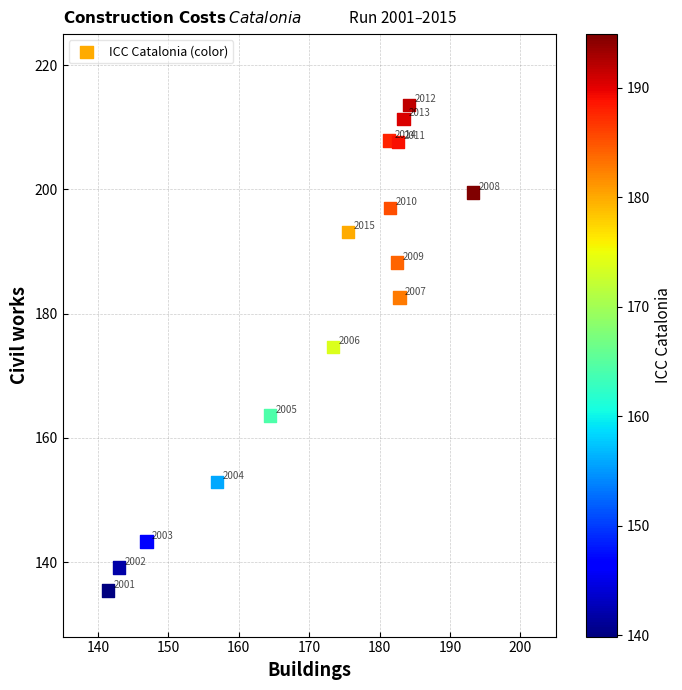

What is the range of Y values (max minus min)?

78.2